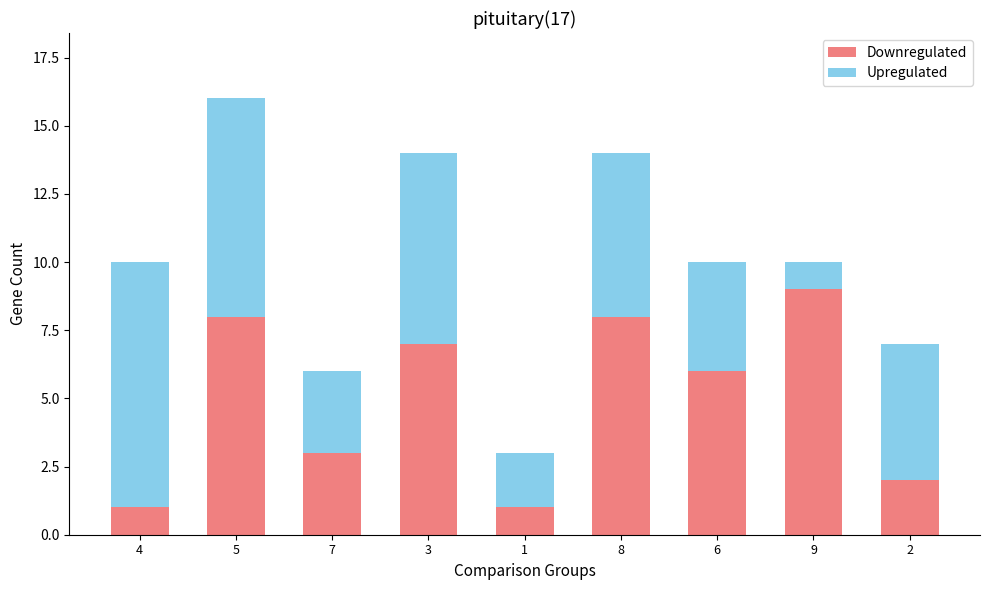

What are all the series names shown in the legend?

Downregulated, Upregulated